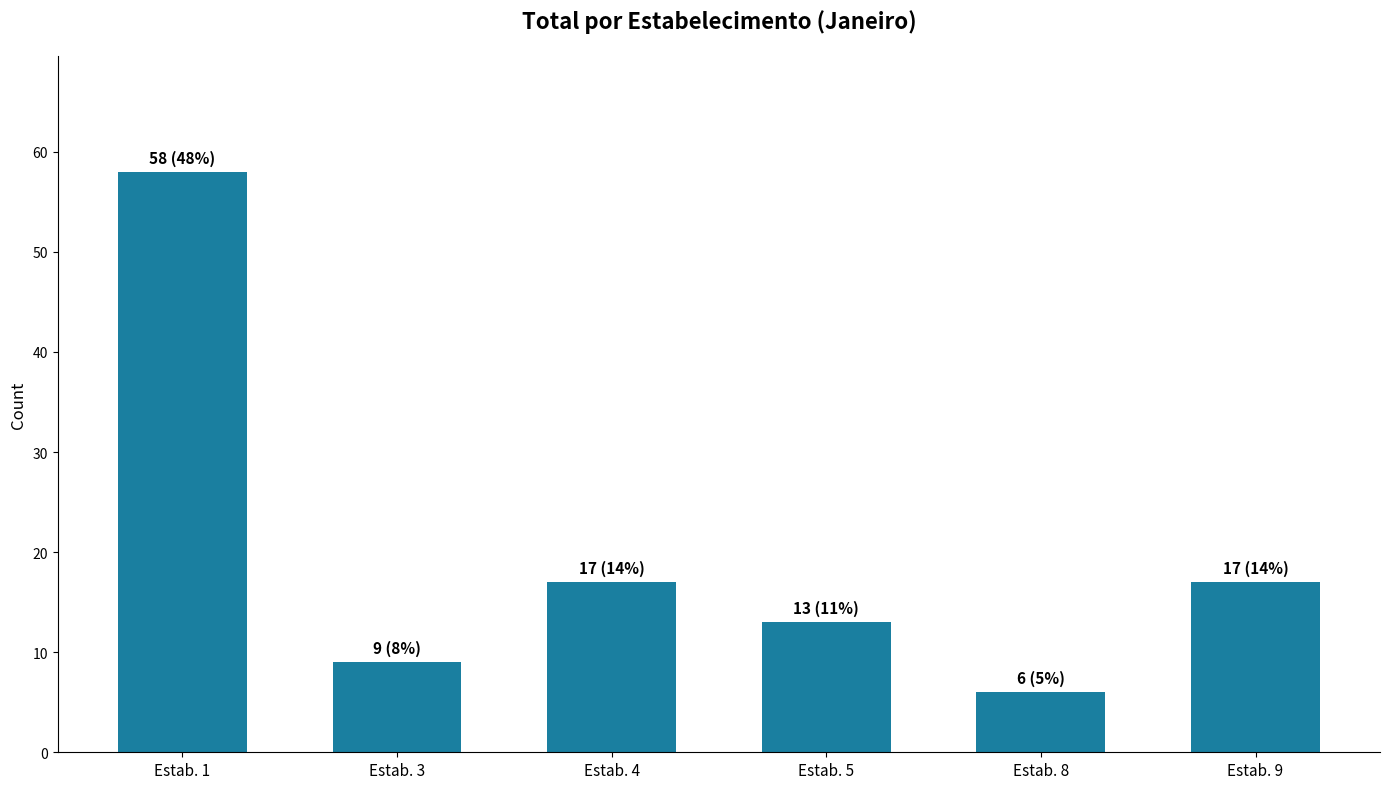

How many data points are less than 17?

3